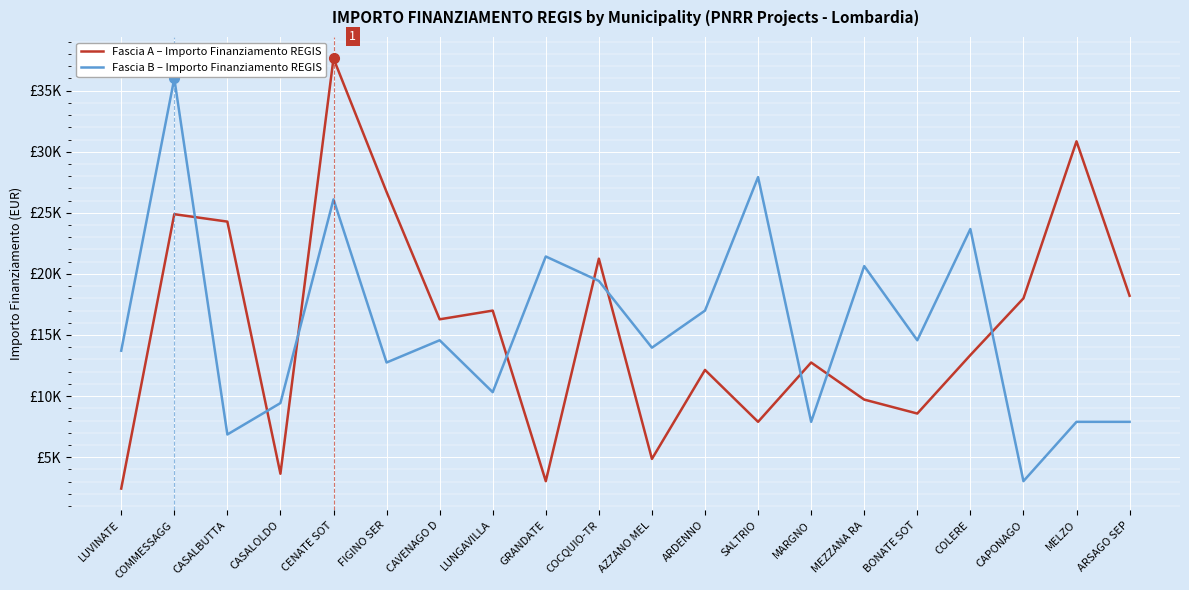

What is the lowest value of the Fascia B – Importo Finanziamento REGIS series?

3035